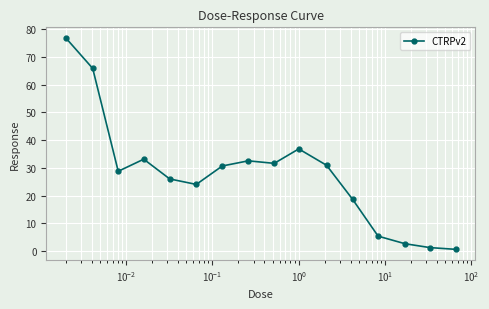

How many points are higher than both their immediate neighbors (excluding endpoints)?

3